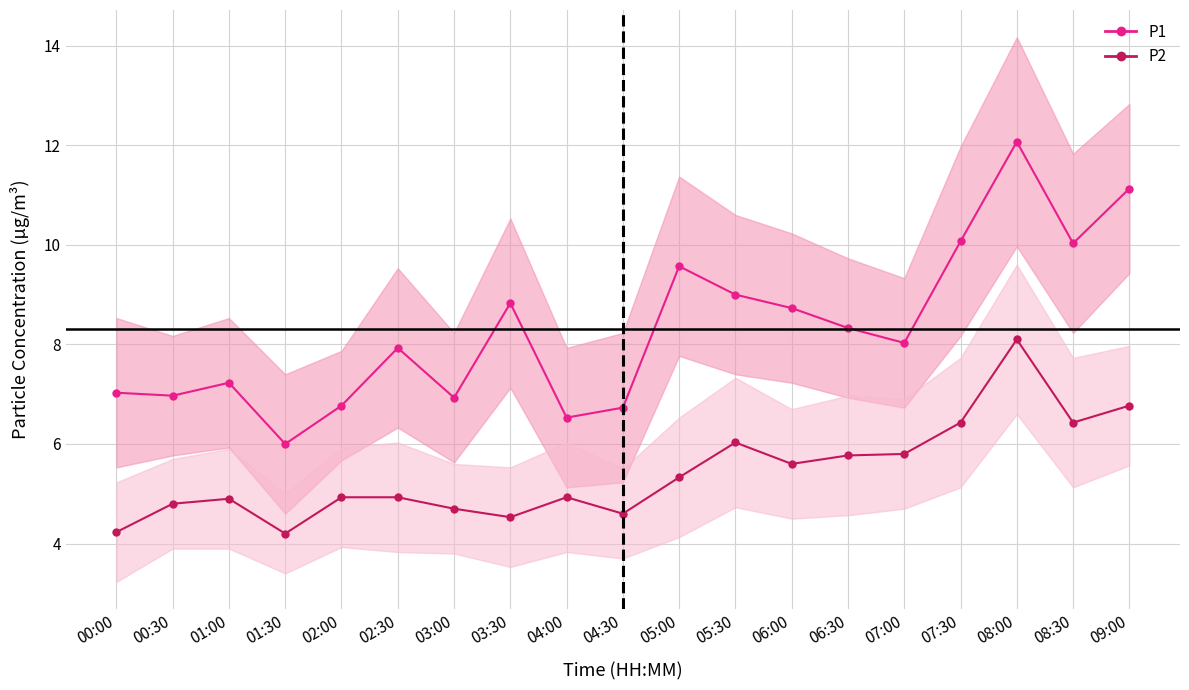

True or false: P2 and P1 intersect in this chart.

False